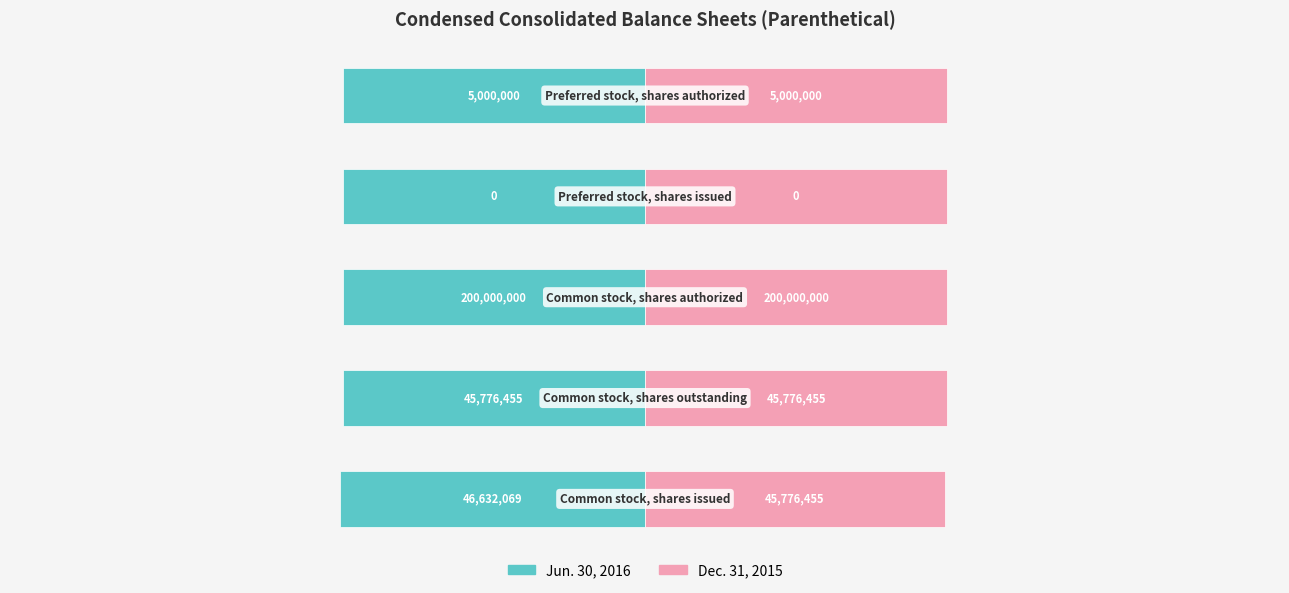

Which series has the largest range (max minus min)?

Dec. 31, 2015